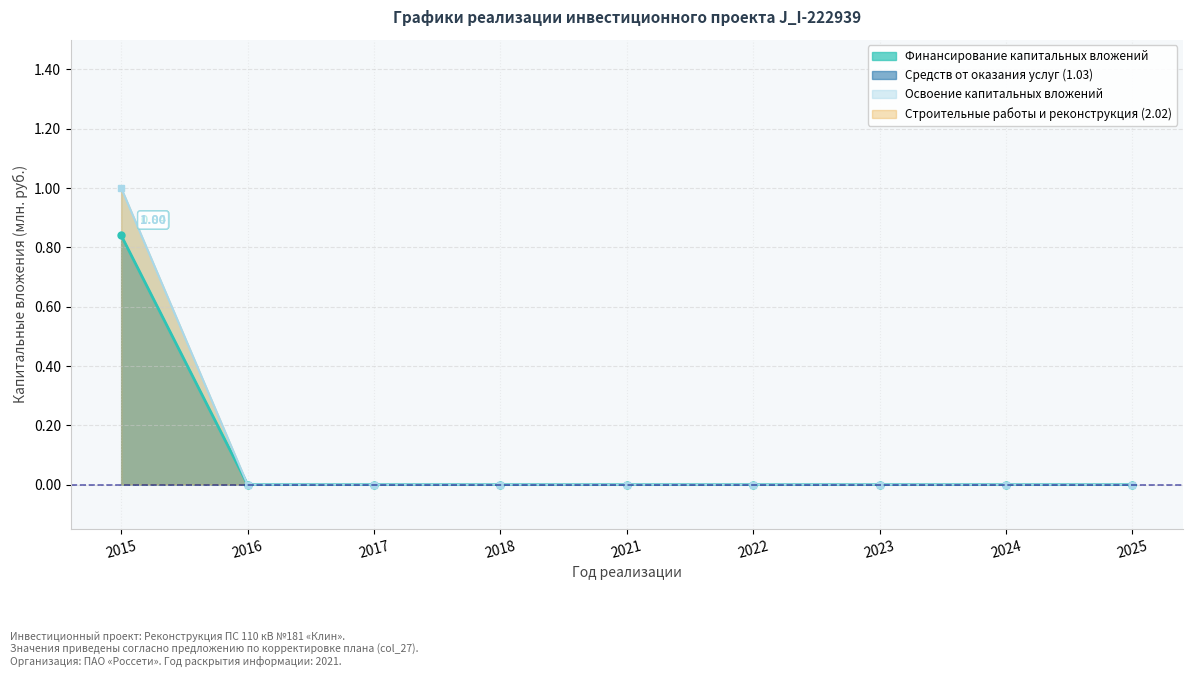

Between 2015 and 2021, which series saw the biggest shift?

Освоение капитальных вложений